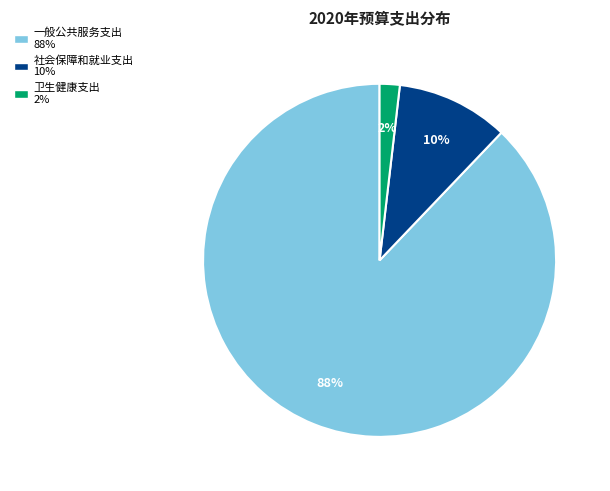

How many slices are in this pie chart?

3